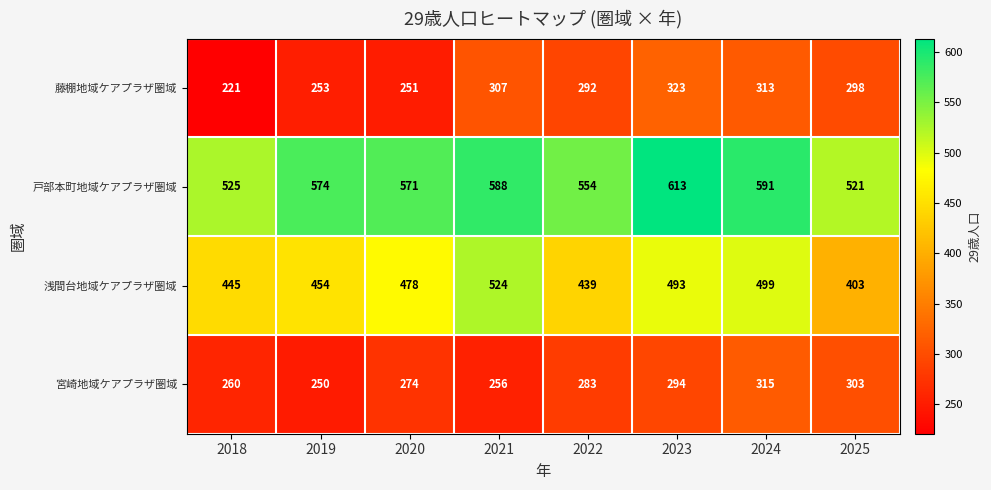

What is the maximum value shown in the chart?

613